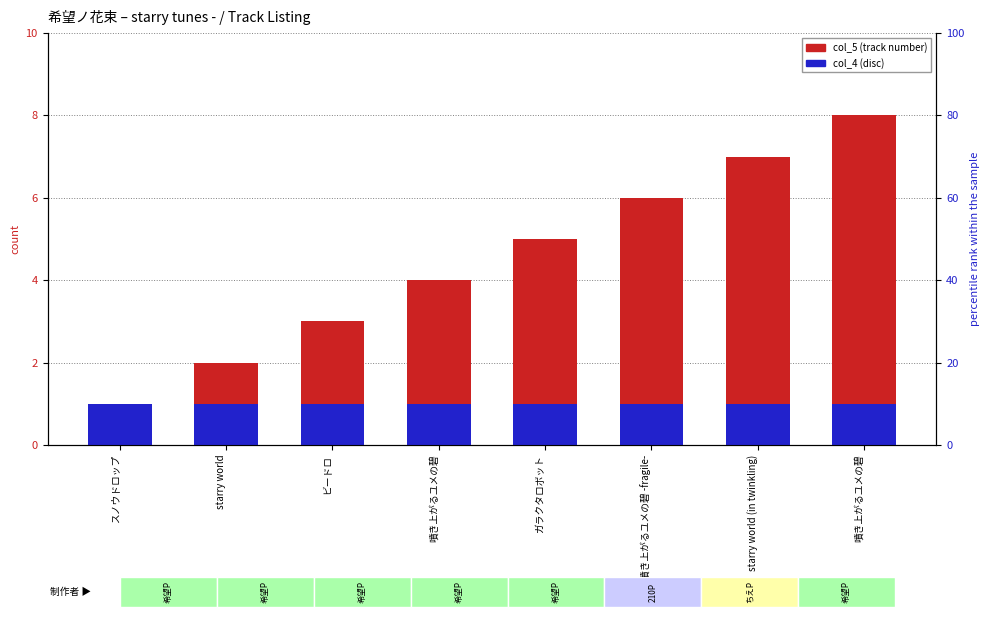

What is the label of the 4th bar from the right?

ガラクタロボット